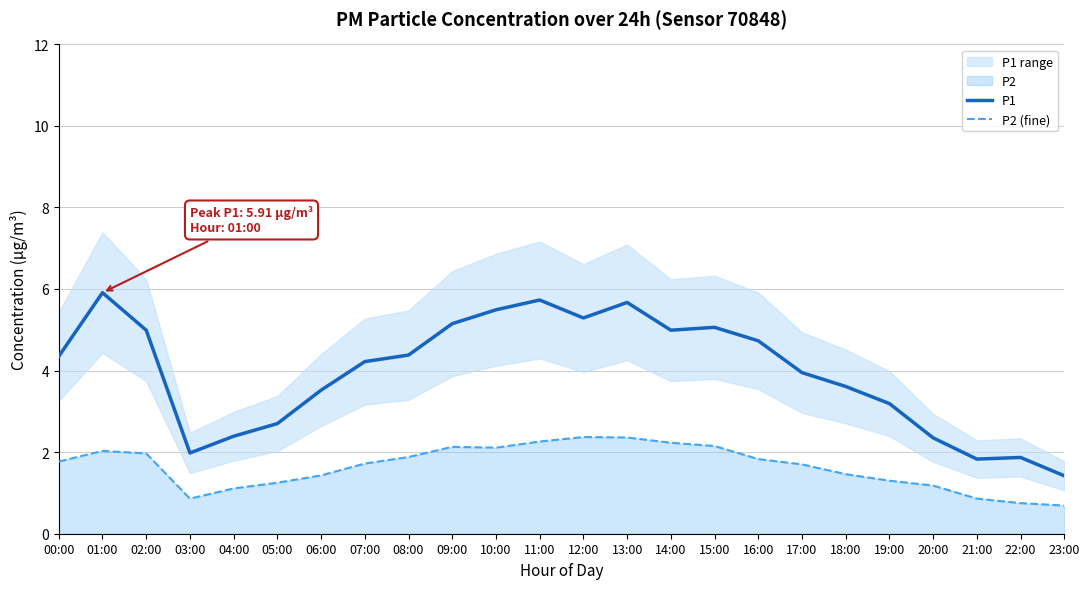

True or false: P1 and P2 (fine) intersect in this chart.

False